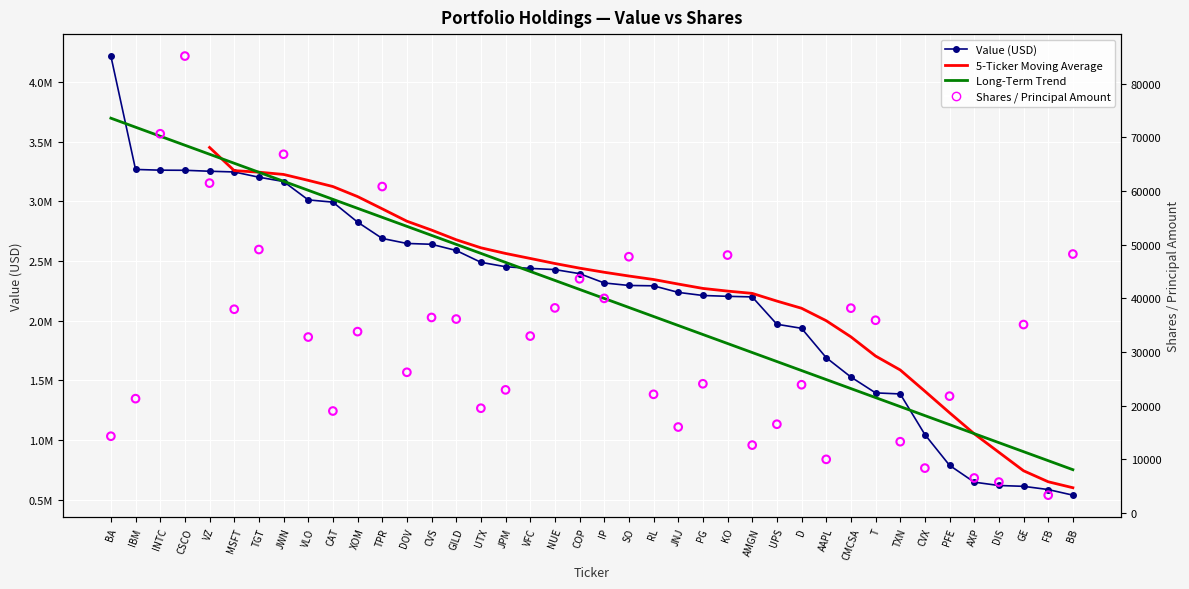

At which category is the sum across all series the highest?

BA